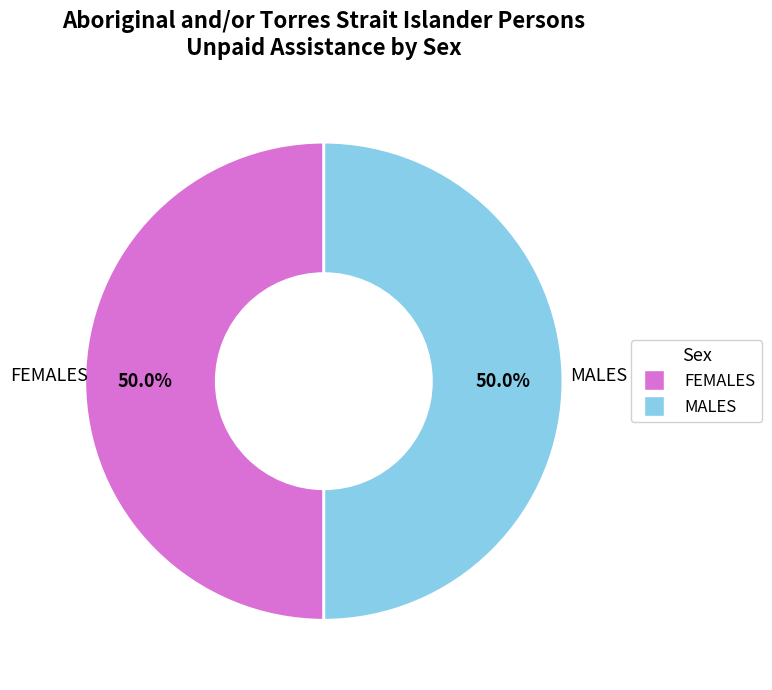

To the nearest percent, what is the difference between the largest and smallest slice percentages?

0%